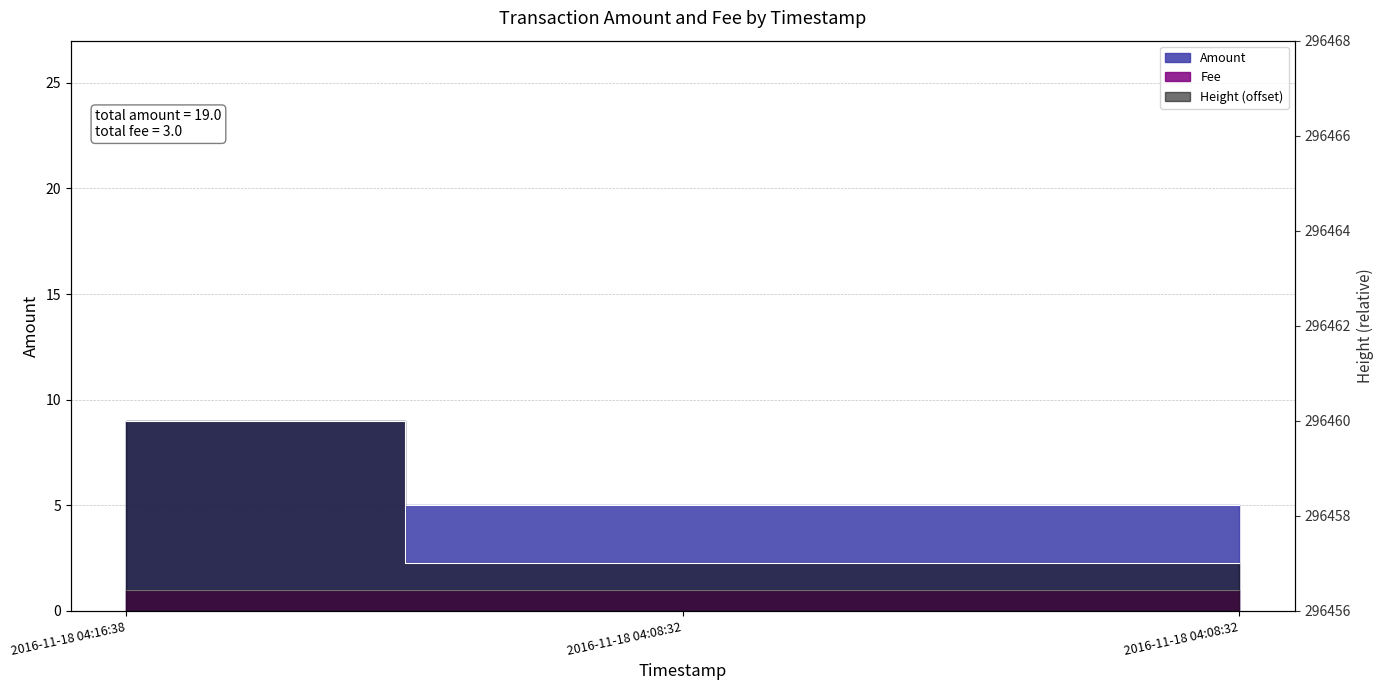

What is the label of the 1st point from the right?

2016-11-18 04:08:32